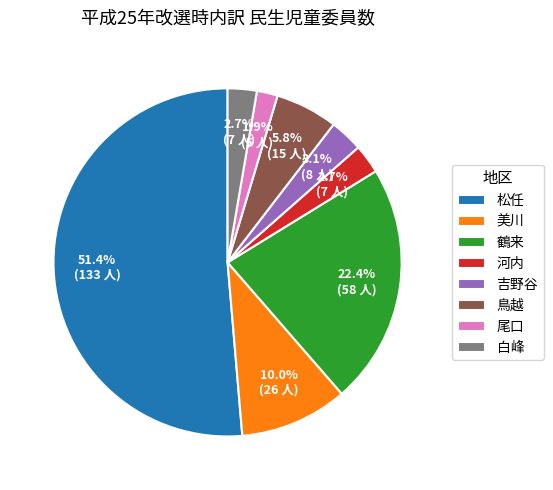

What is the total percentage of 鶴来 and 尾口?

24.3%